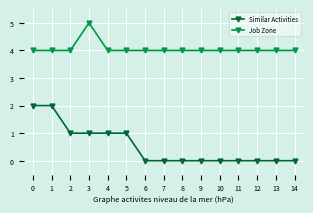

What is the spread (max minus min) of values at 0?

2